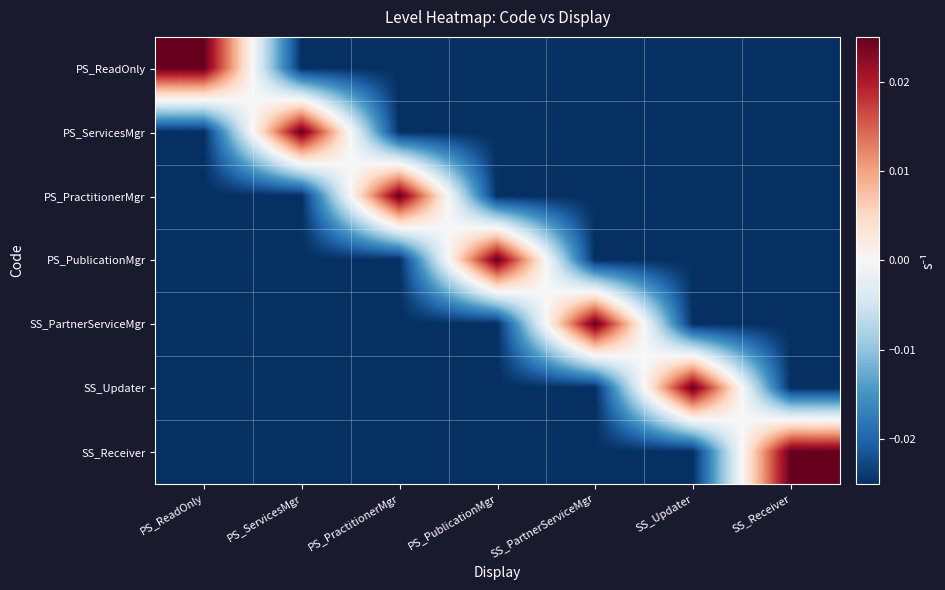

Reading left to right, extract all data points from this chart.

PS_ReadOnly: PS_ReadOnly=0.0	PS_ServicesMgr=-0.0	PS_PractitionerMgr=-0.0	PS_PublicationMgr=-0.0	SS_PartnerServiceMgr=-0.0	SS_Updater=-0.0	SS_Receiver=-0.0
PS_ServicesMgr: PS_ReadOnly=-0.0	PS_ServicesMgr=0.0	PS_PractitionerMgr=-0.0	PS_PublicationMgr=-0.0	SS_PartnerServiceMgr=-0.0	SS_Updater=-0.0	SS_Receiver=-0.0
PS_PractitionerMgr: PS_ReadOnly=-0.0	PS_ServicesMgr=-0.0	PS_PractitionerMgr=0.0	PS_PublicationMgr=-0.0	SS_PartnerServiceMgr=-0.0	SS_Updater=-0.0	SS_Receiver=-0.0
PS_PublicationMgr: PS_ReadOnly=-0.0	PS_ServicesMgr=-0.0	PS_PractitionerMgr=-0.0	PS_PublicationMgr=0.0	SS_PartnerServiceMgr=-0.0	SS_Updater=-0.0	SS_Receiver=-0.0
SS_PartnerServiceMgr: PS_ReadOnly=-0.0	PS_ServicesMgr=-0.0	PS_PractitionerMgr=-0.0	PS_PublicationMgr=-0.0	SS_PartnerServiceMgr=0.0	SS_Updater=-0.0	SS_Receiver=-0.0
SS_Updater: PS_ReadOnly=-0.0	PS_ServicesMgr=-0.0	PS_PractitionerMgr=-0.0	PS_PublicationMgr=-0.0	SS_PartnerServiceMgr=-0.0	SS_Updater=0.0	SS_Receiver=-0.0
SS_Receiver: PS_ReadOnly=-0.0	PS_ServicesMgr=-0.0	PS_PractitionerMgr=-0.0	PS_PublicationMgr=-0.0	SS_PartnerServiceMgr=-0.0	SS_Updater=-0.0	SS_Receiver=0.0